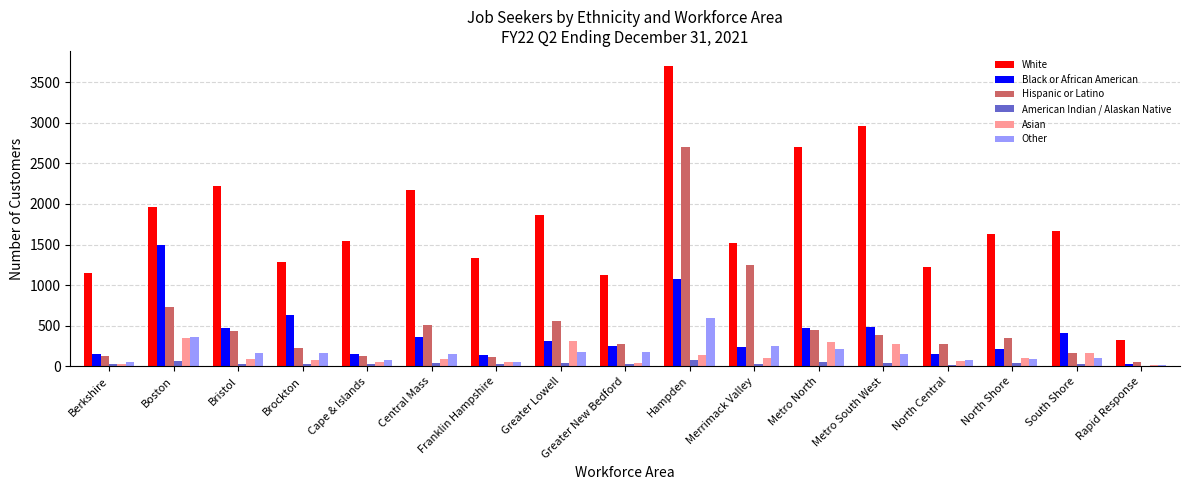

Is the value of American Indian / Alaskan Native at Metro North greater than the value of White at Merrimack Valley?

No